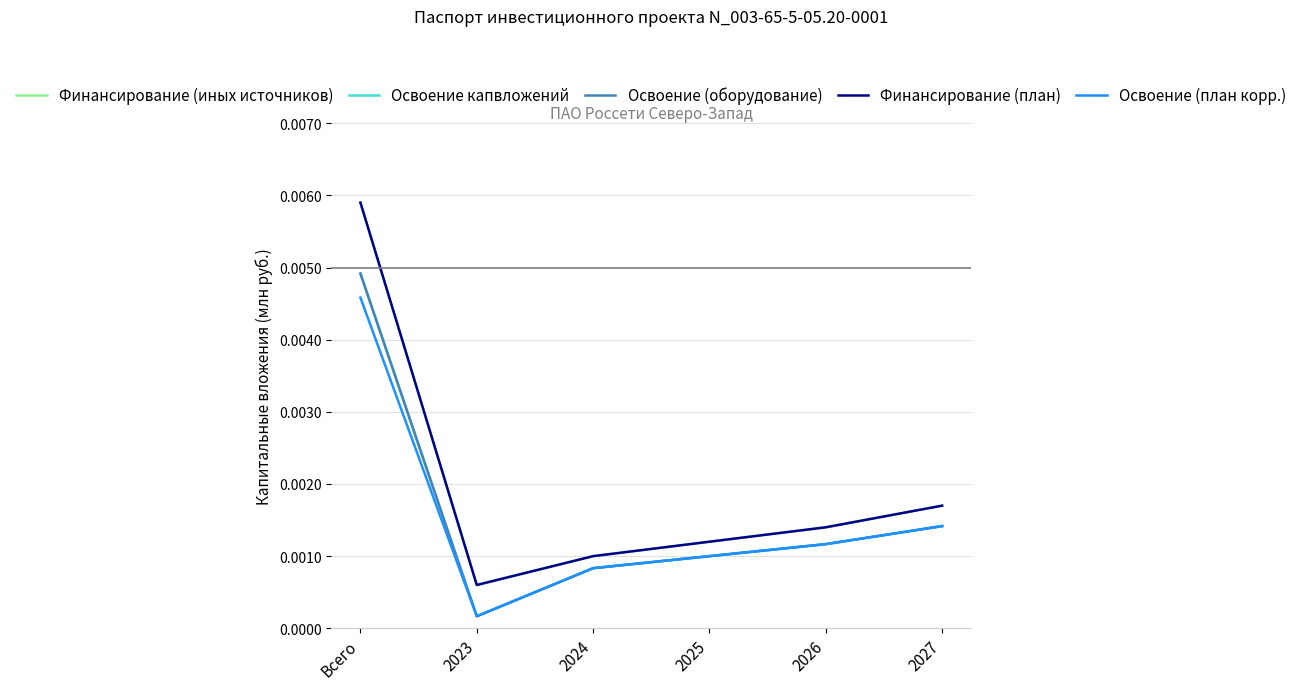

Which series has the largest range (max minus min)?

Финансирование (иных источников)